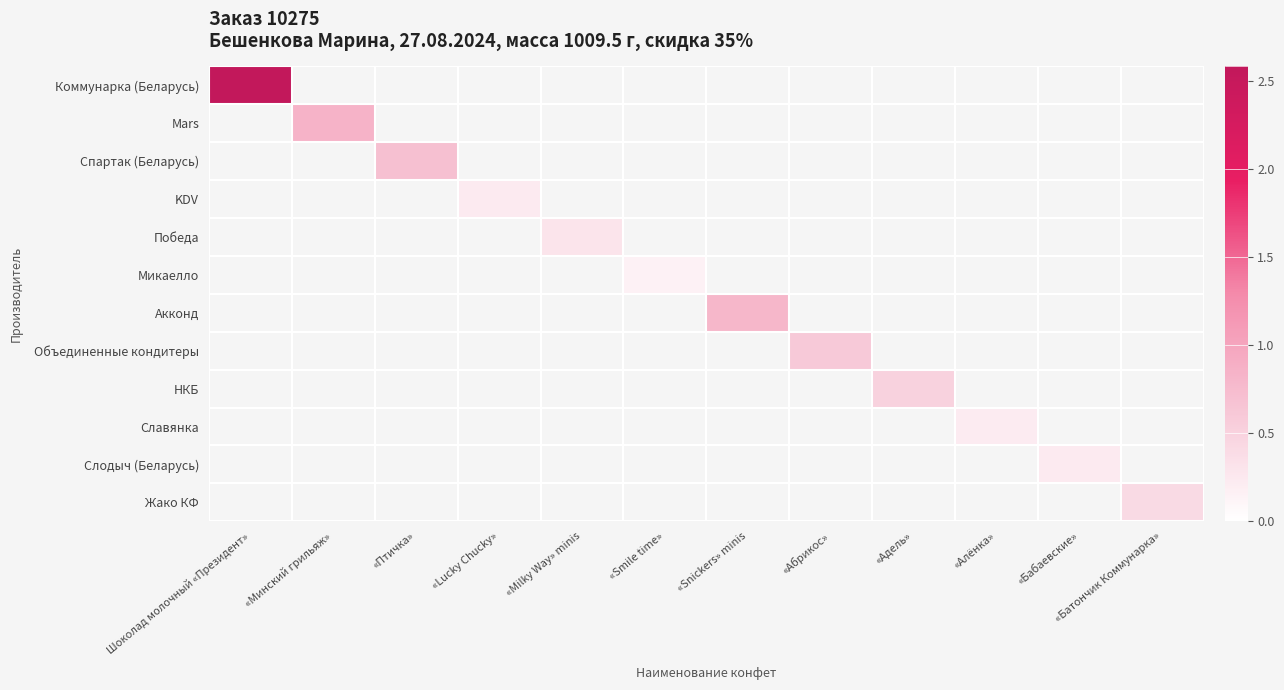

What is the approximate value of Победа at «Milky Way» minis?

0.3